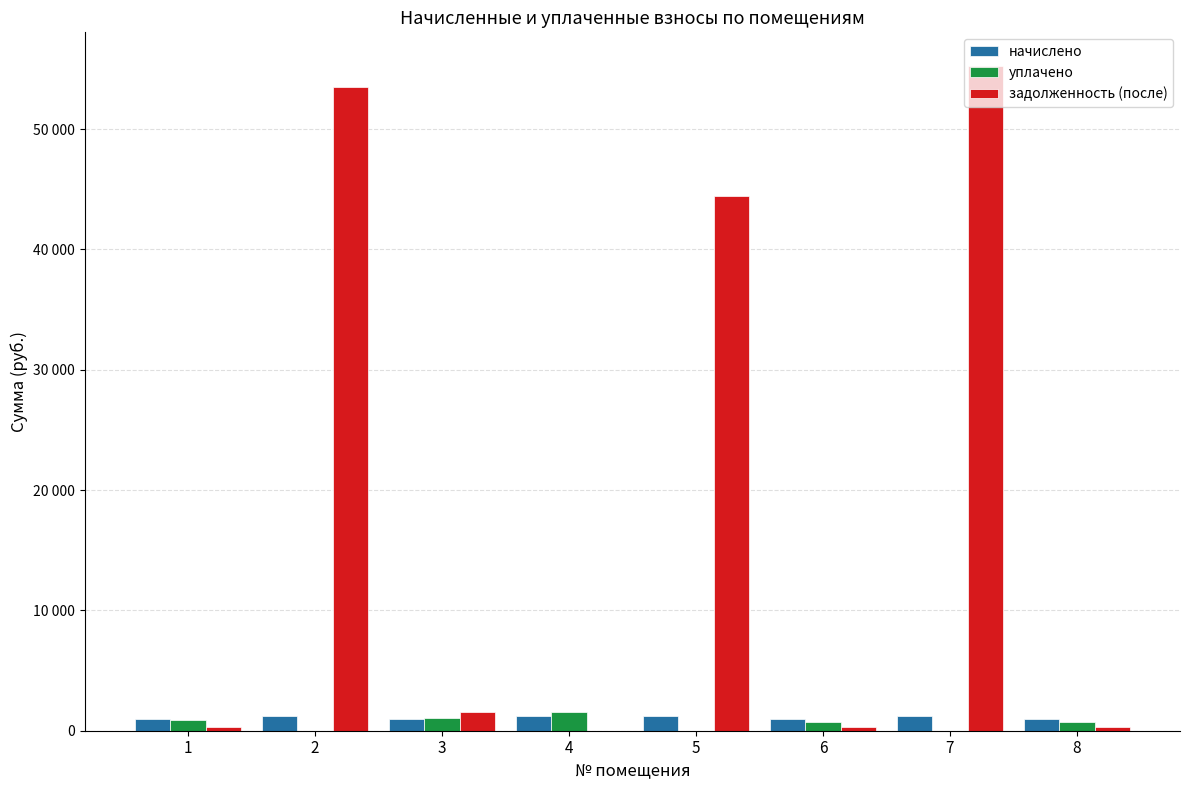

The задолженность (после) series shows 82972.6 at 7. True or false?

False